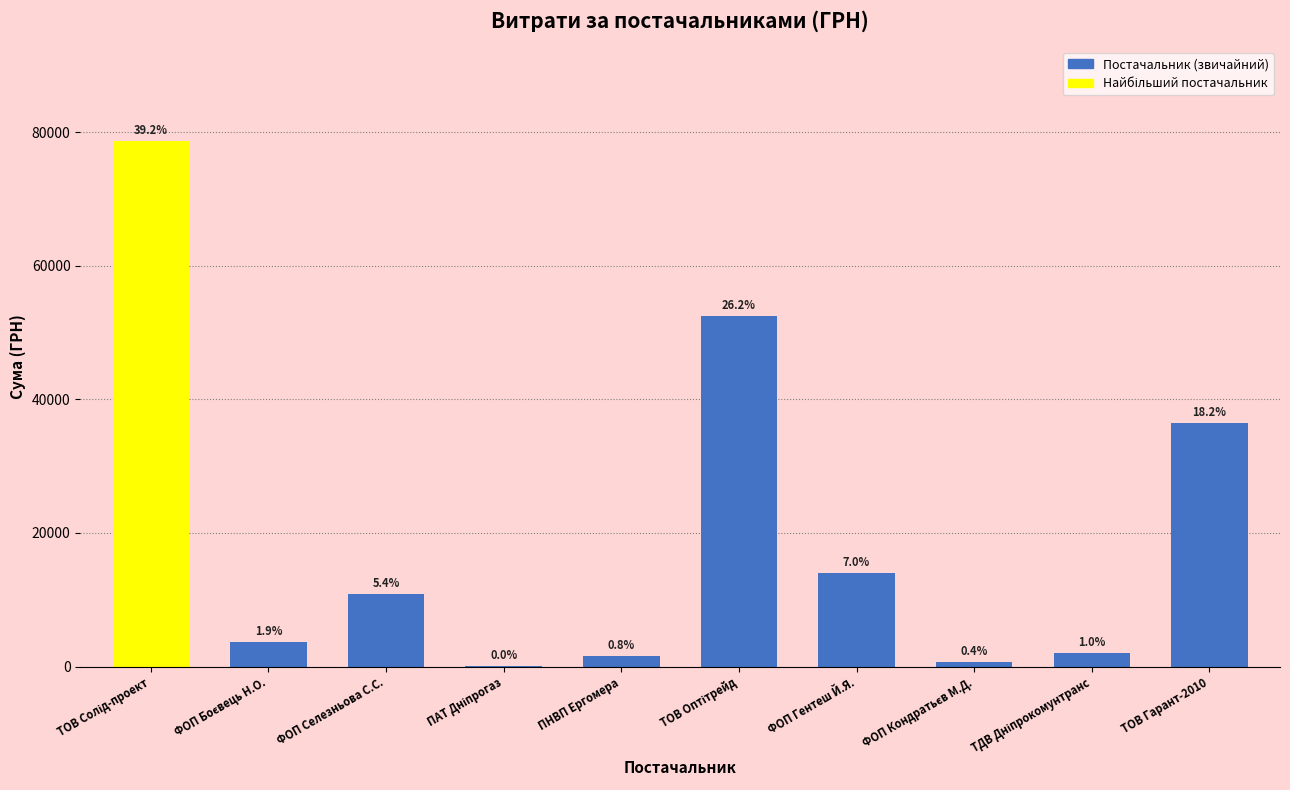

What is the label of the 6th bar from the right?

ПНВП Ергомера